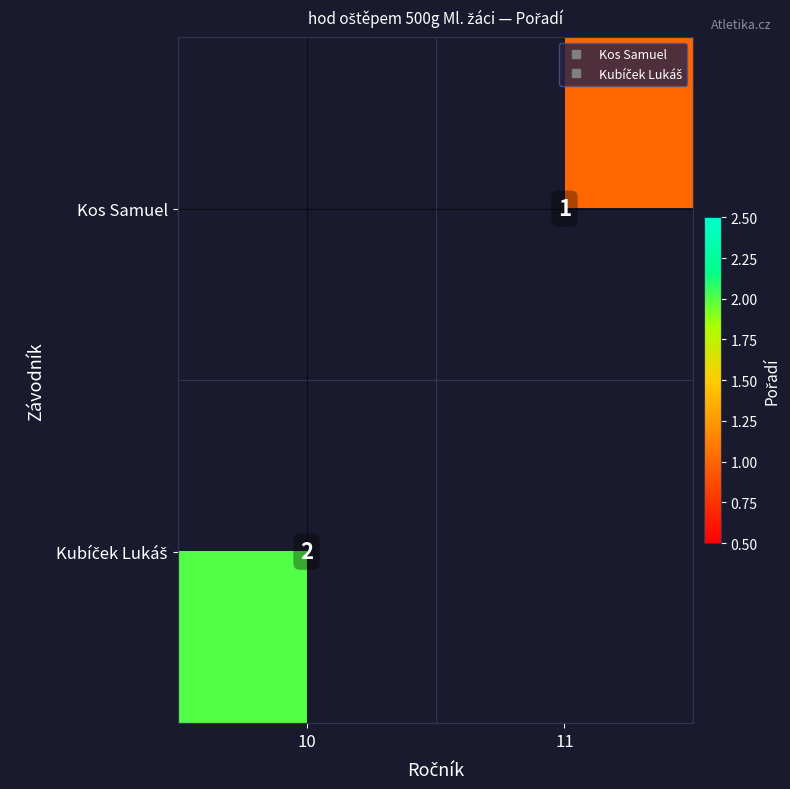

Rank the series by their maximum value, from highest to lowest.

Kos Samuel, Kubíček Lukáš